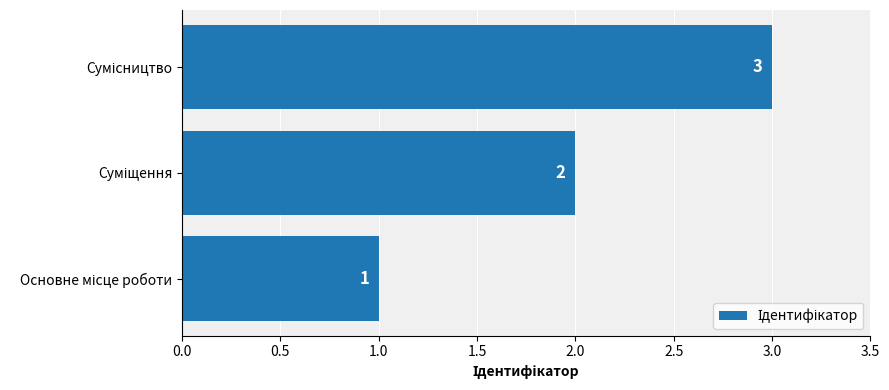

Count the values in the range 1 to 3.

3